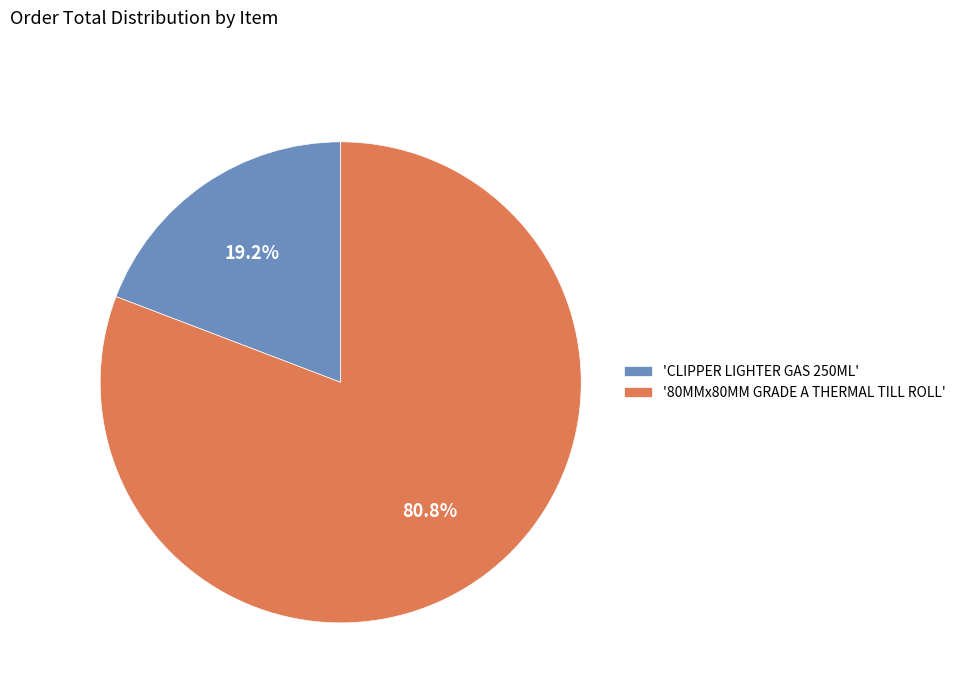

What is the ratio of the value at '80MMx80MM GRADE A THERMAL TILL ROLL' to the value at 'CLIPPER LIGHTER GAS 250ML'?

4.2